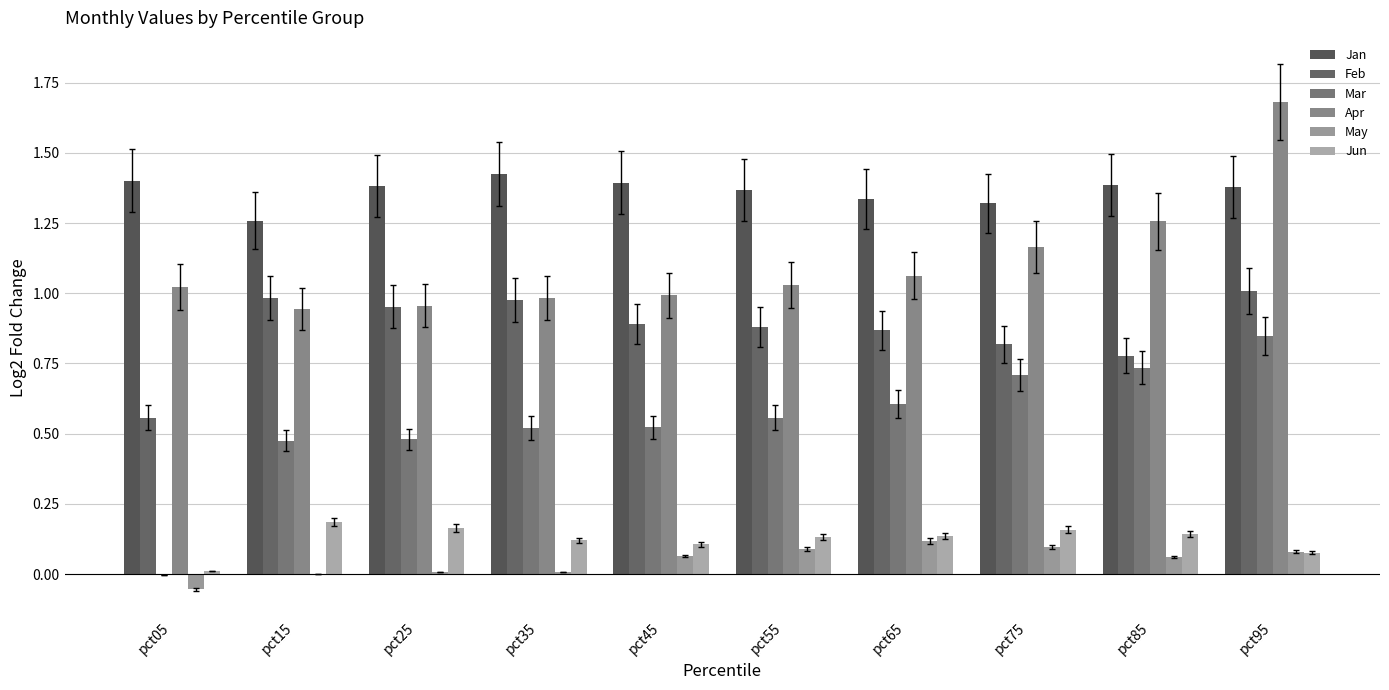

At which category is the sum across all series the highest?

pct95